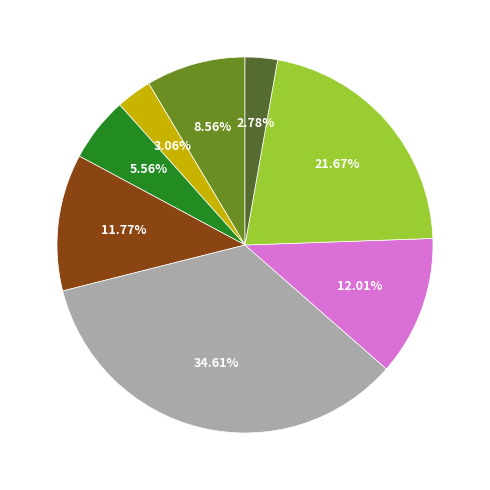

Does any single category account for the majority?

No